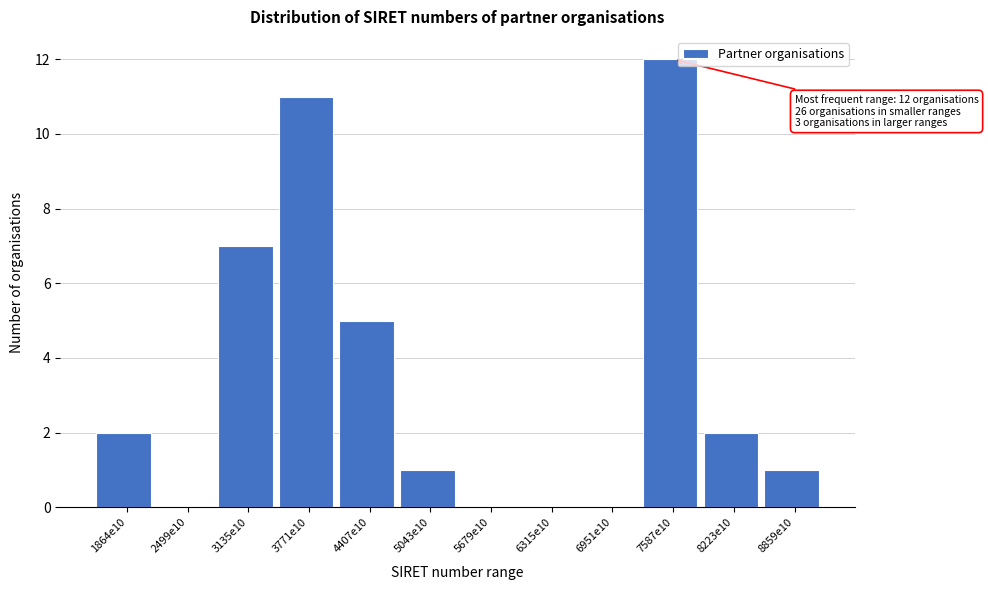

Reading right to left, what are all the values shown in this chart?

8859e10=1	8223e10=2	7587e10=12	6951e10=0	6315e10=0	5679e10=0	5043e10=1	4407e10=5	3771e10=11	3135e10=7	2499e10=0	1864e10=2